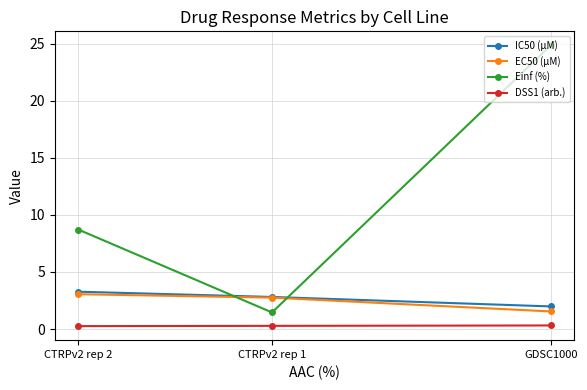

Read the DSS1 (arb.) value at GDSC1000.

0.3